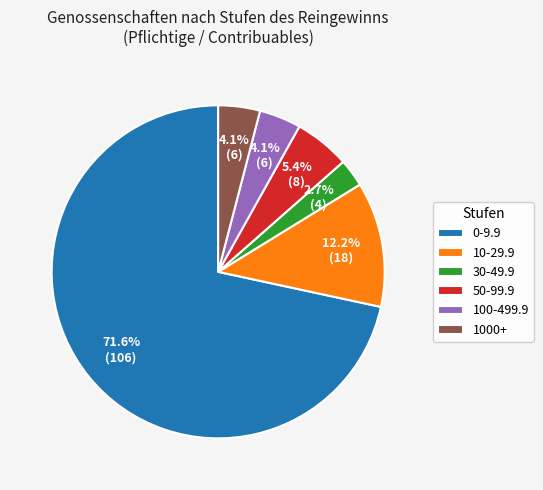

Count the number of slices in the pie.

6